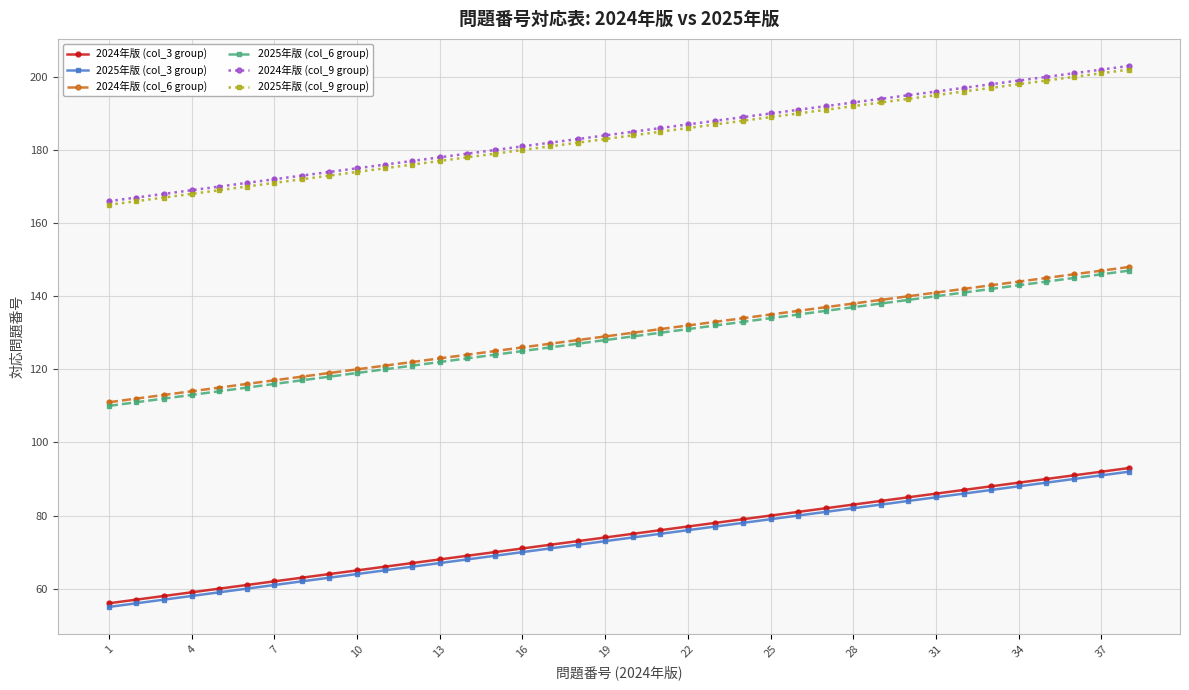

Count the number of data series in this chart.

6